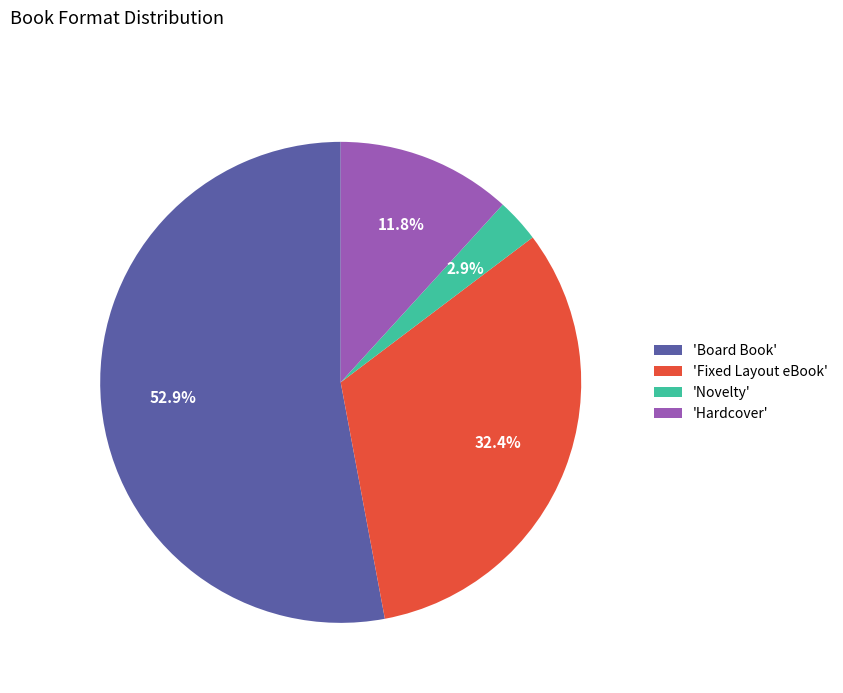

How many segments does this pie chart have?

4